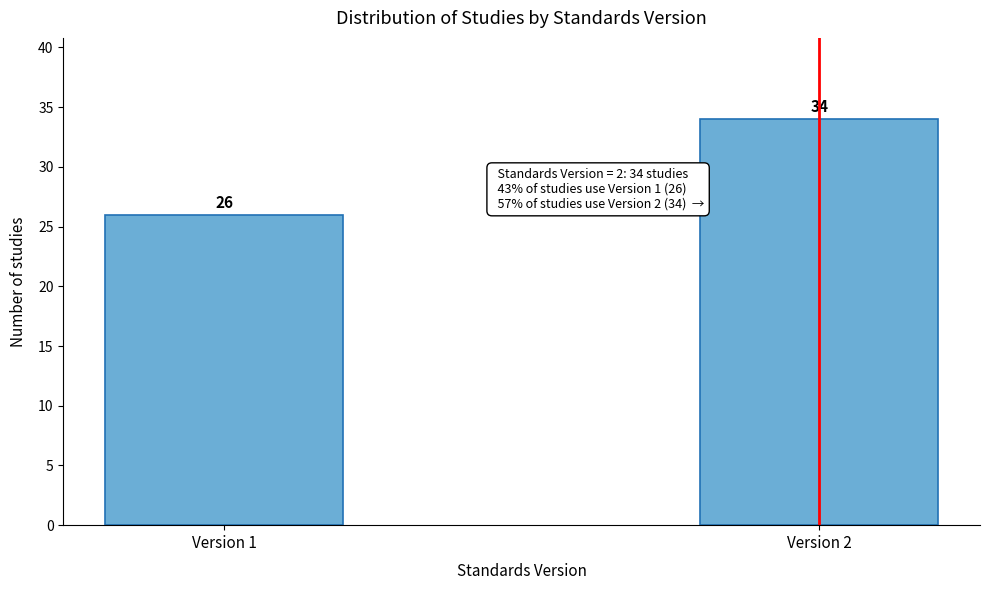

Reading left to right, extract all data points from this chart.

26	34